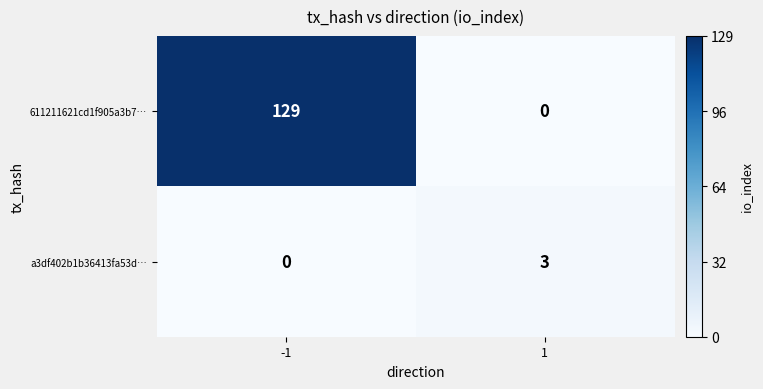

At which category is the sum across all series the highest?

-1